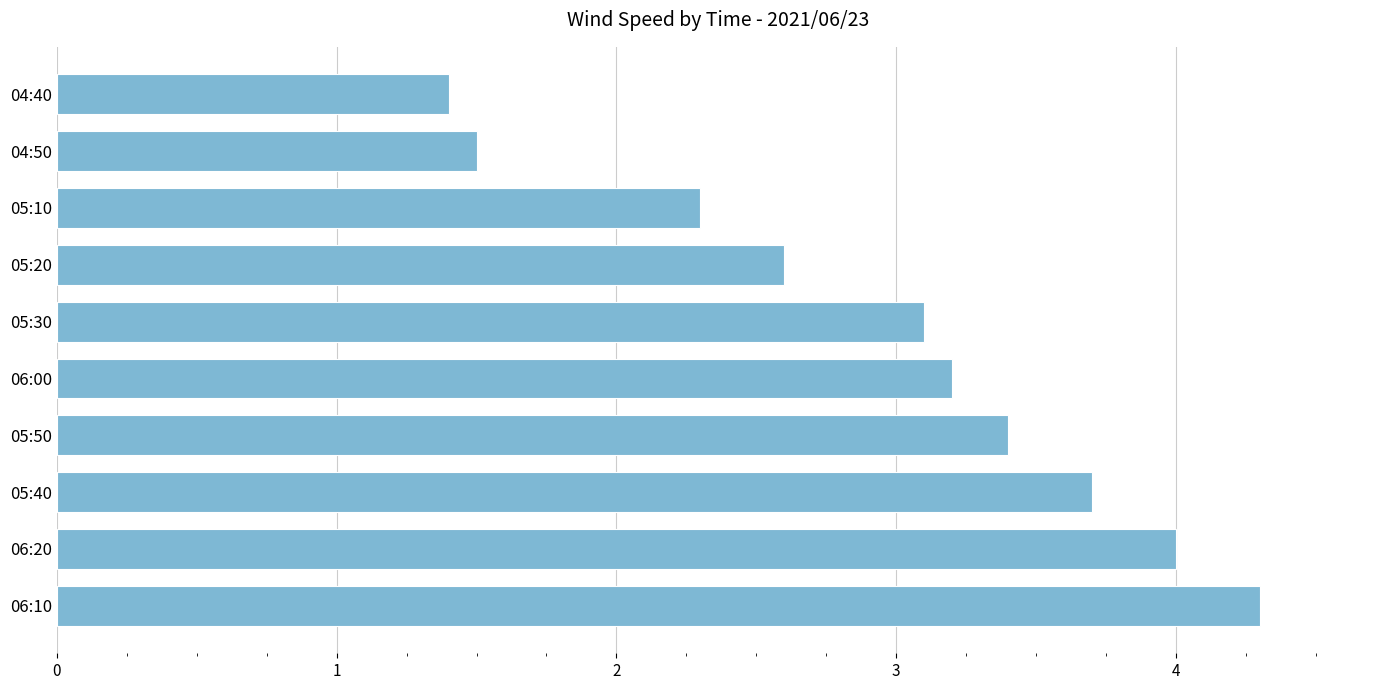

What is the change in value from 06:10 to 06:20?

-0.3